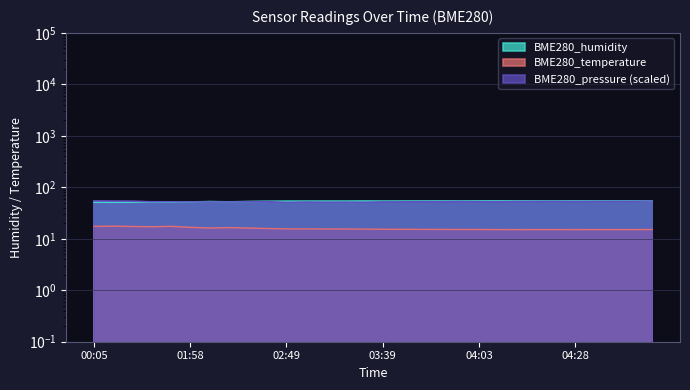

Reading left to right, list all the values displayed in this chart.

BME280_humidity: 51.3	51.1	51.4	51.6	51.2	52.0	52.7	52.2	52.8	53.2	53.5	53.6	53.6	53.6	53.8	53.7	53.8	53.9	54.0	53.9	54.1	54.3	54.2	54.0	54.0	54.0	54.0	54.0	54.1	54.1
BME280_temperature: 17.4	17.6	17.3	17.1	17.4	16.7	16.2	16.5	16.1	15.8	15.6	15.6	15.5	15.5	15.4	15.3	15.3	15.2	15.2	15.1	15.1	15.1	15.1	15.1	15.1	15.1	15.1	15.1	15.1	15.1
BME280_pressure: 54.3	53.8	53.6	52.3	52.3	52.1	52.0	52.0	52.4	52.8	51.1	51.9	51.5	51.6	51.3	52.2	52.3	52.7	52.6	53.0	52.6	52.7	53.0	53.1	53.2	53.0	53.2	53.3	53.4	54.0